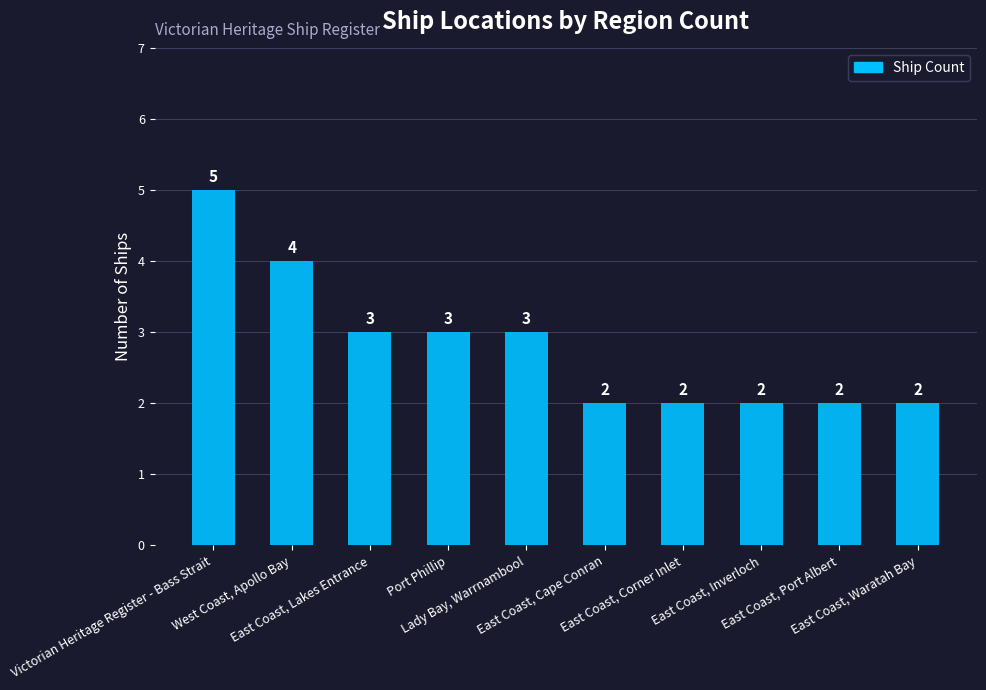

What is the label of the 3rd bar from the right?

East Coast, Inverloch